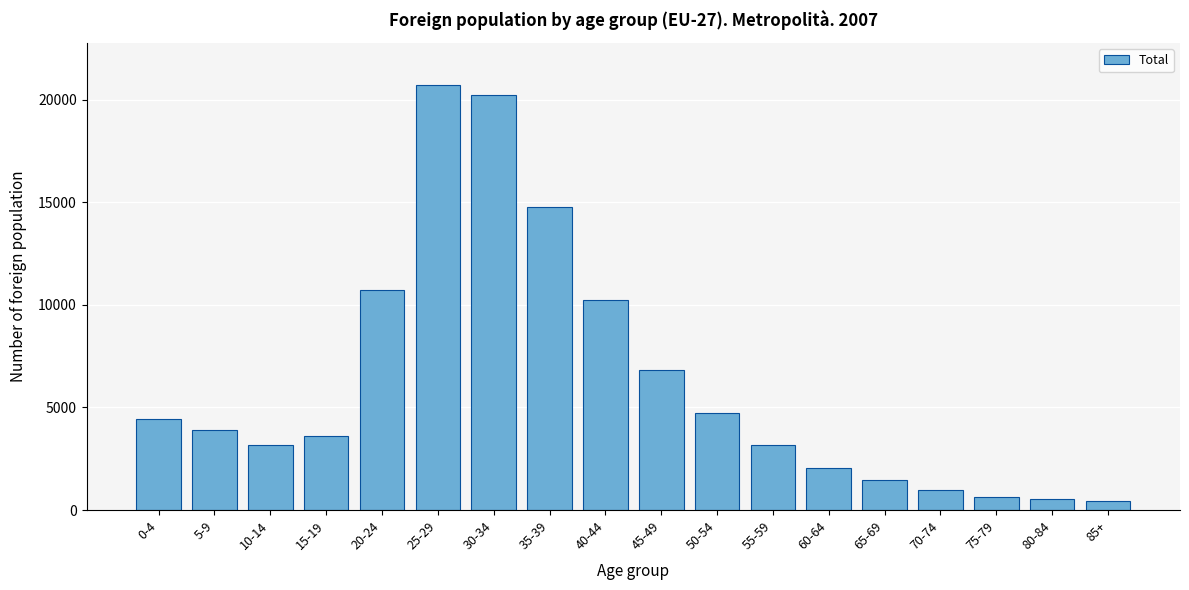

What is the difference between the maximum and second lowest values?

20182